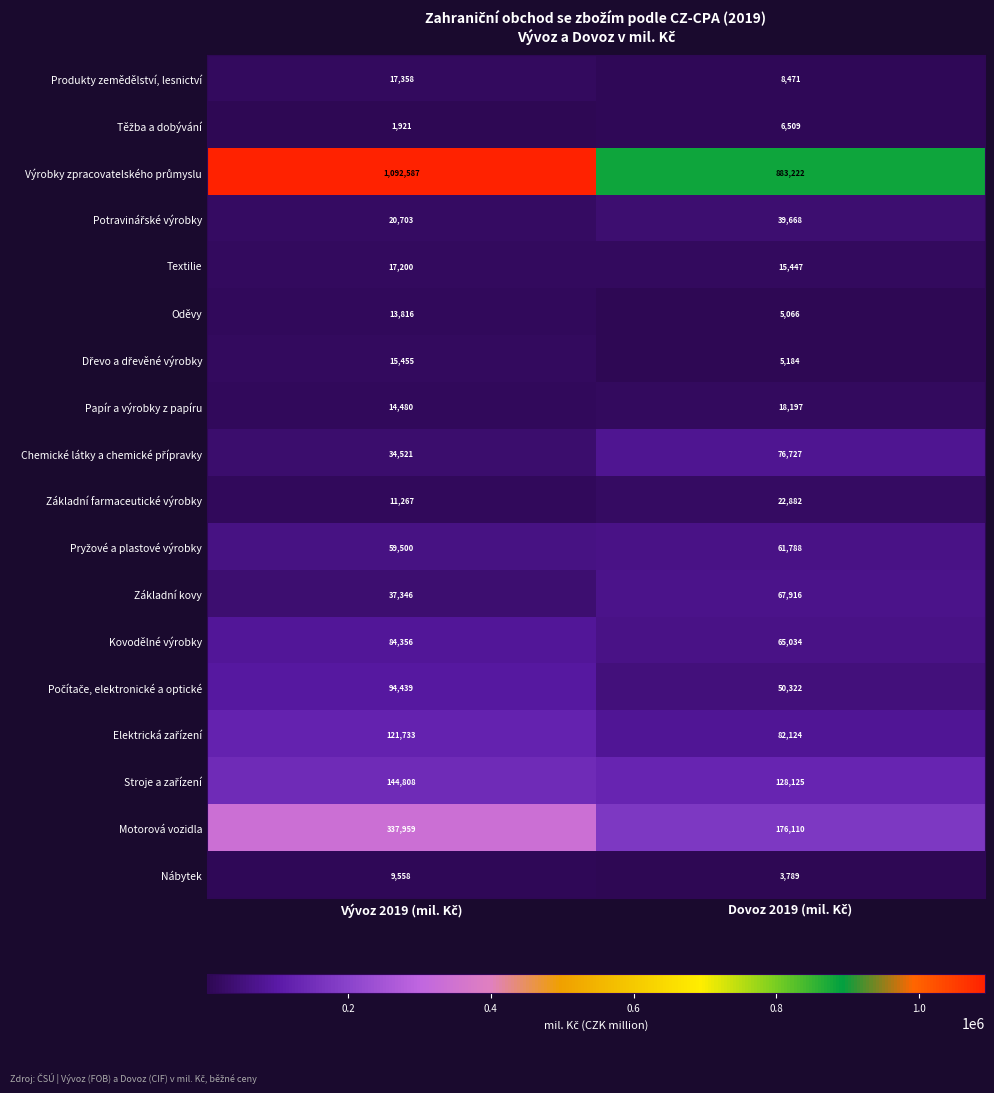

What is the maximum value shown in the chart?

1092587